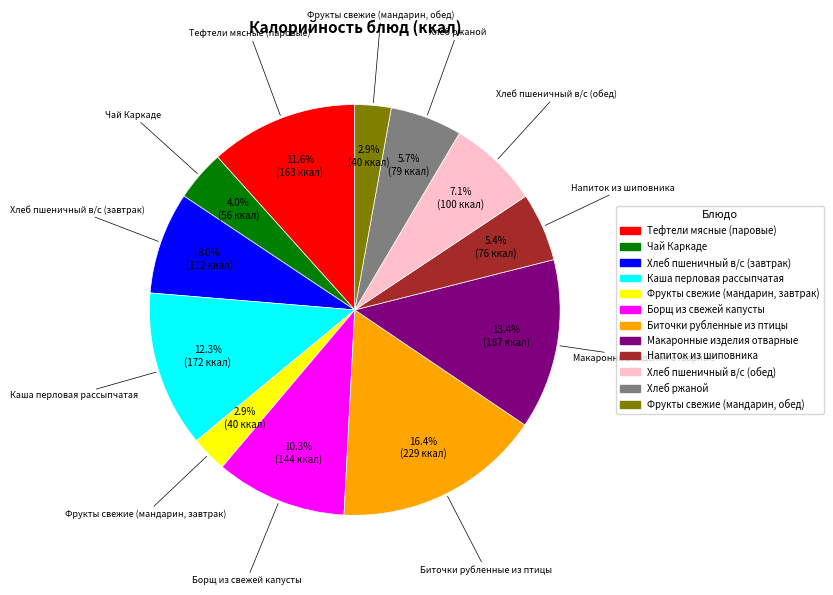

Which slice is the largest?

Биточки рубленные из птицы